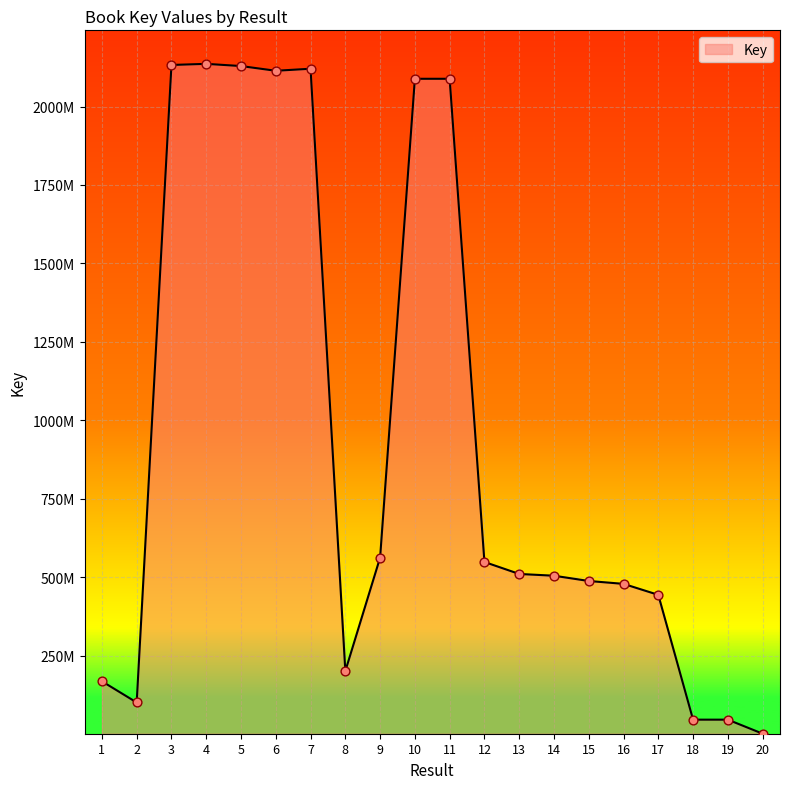

What is the change in value from 12 to 14?

-43834553